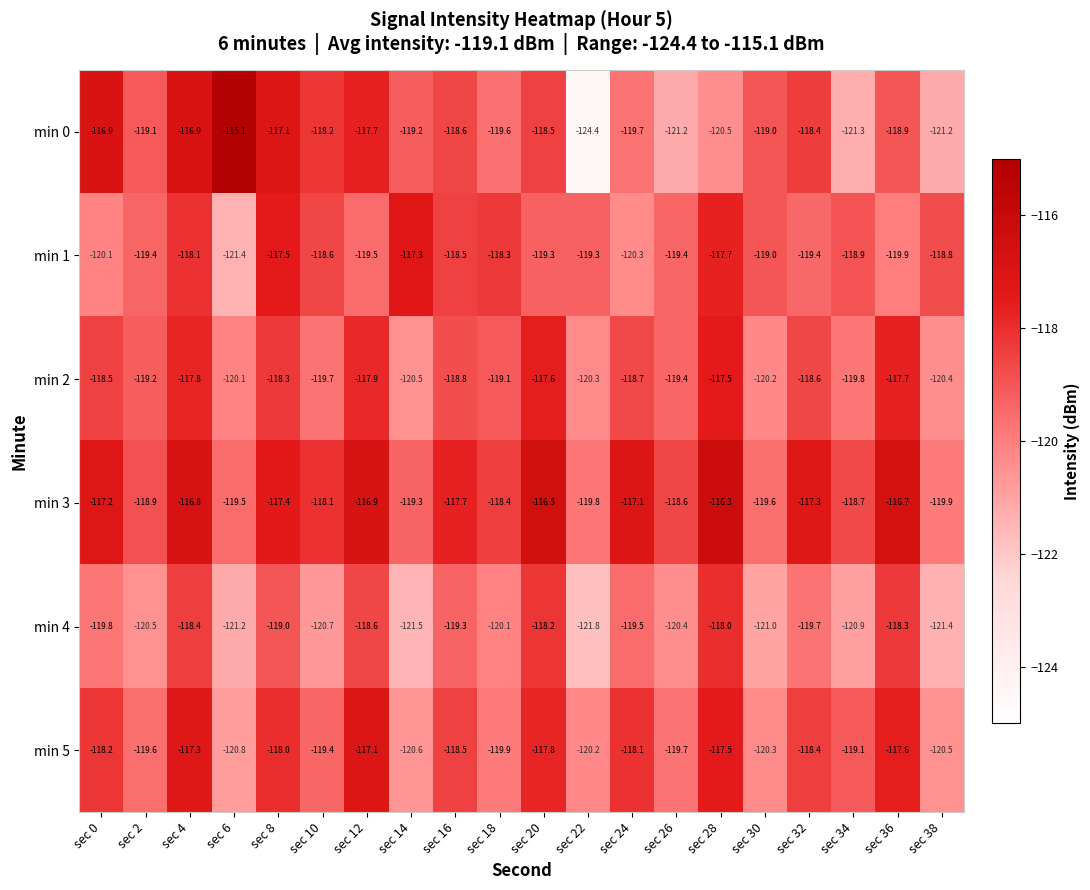

The value of min 2 at sec 12 is -174.9. True or false?

False